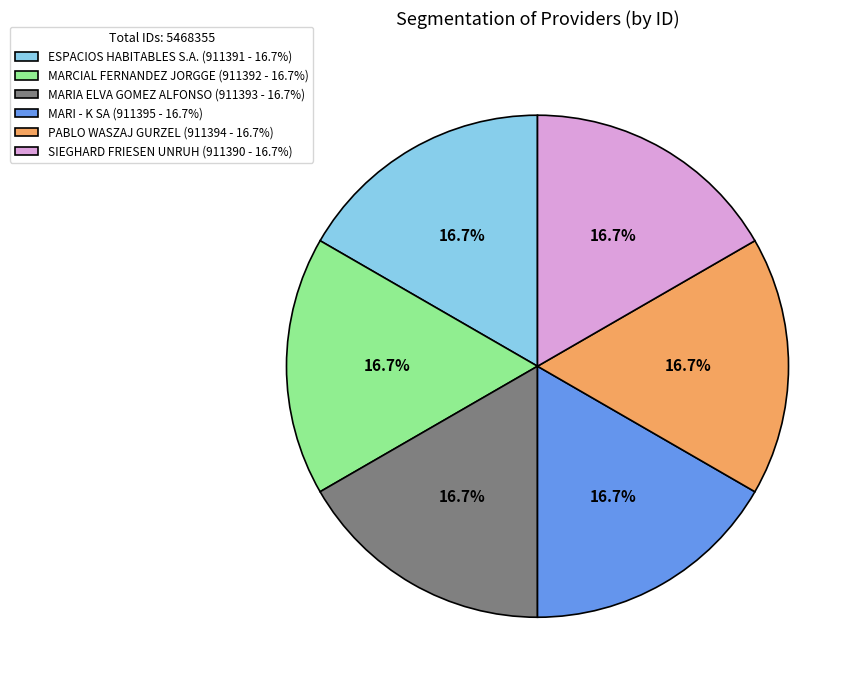

What is the total percentage of MARCIAL FERNANDEZ JORGGE and ESPACIOS HABITABLES S.A.?

33.3%